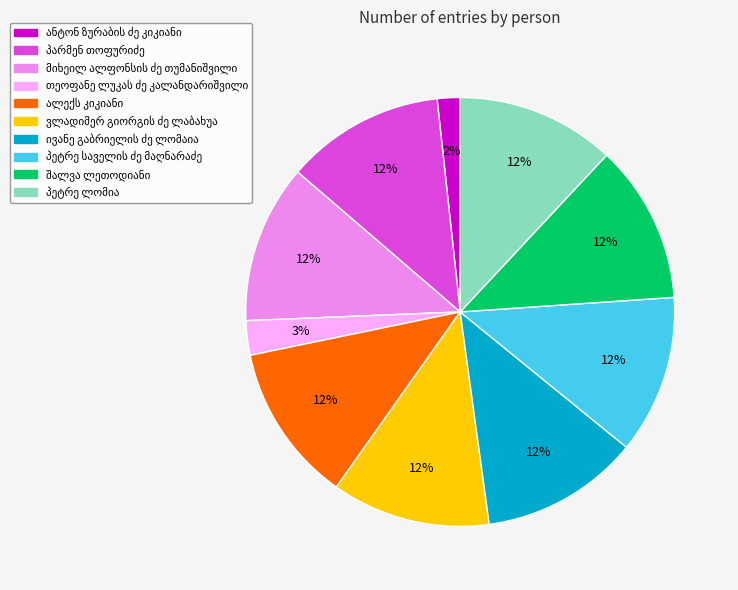

To the nearest percent, what is the difference between the largest and smallest slice percentages?

10%